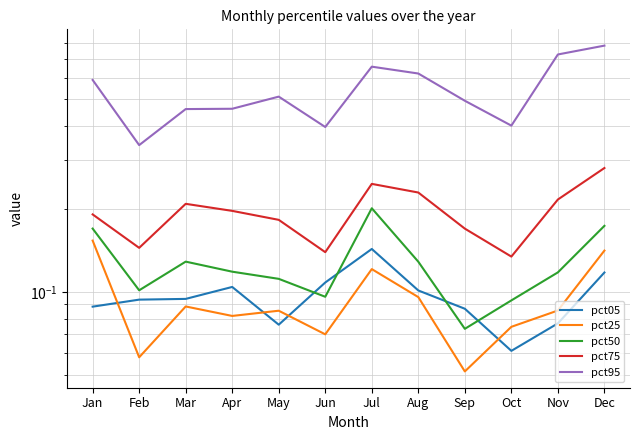

True or false: pct05 has more than 1 points higher than both neighbors.

True